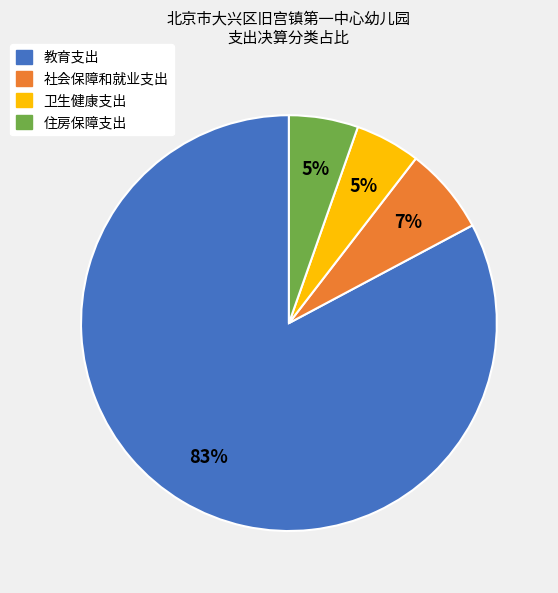

To the nearest percent, what is the combined percentage of 教育支出 and 社会保障和就业支出?

90%